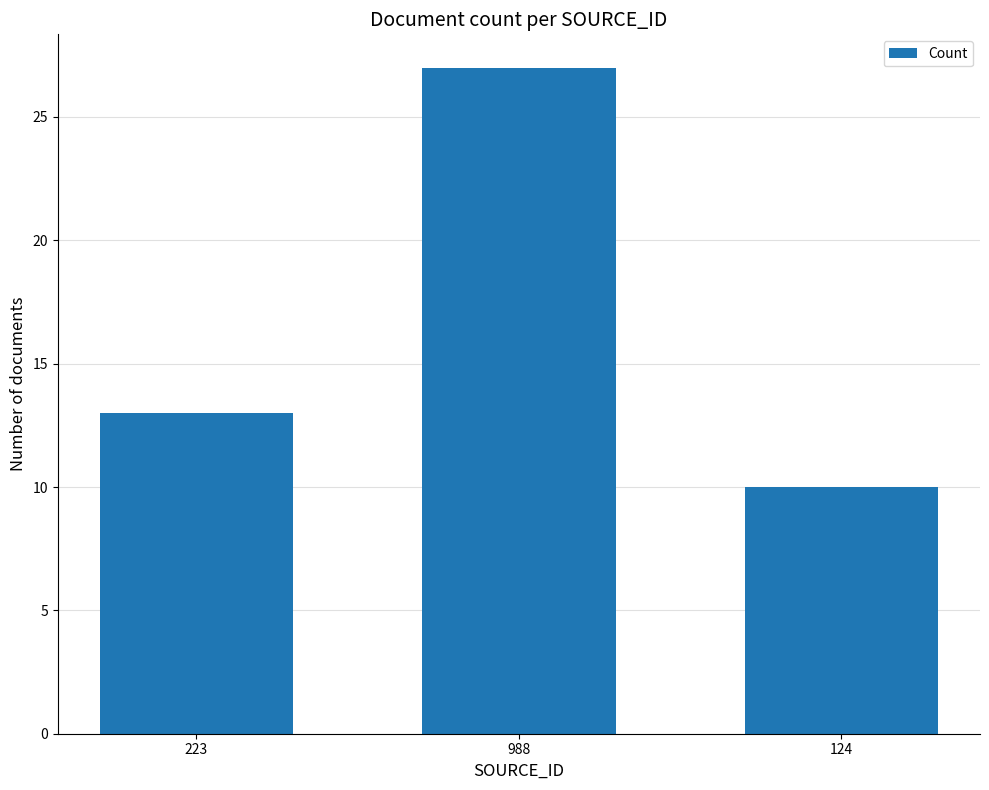

Reading right to left, list all the values displayed in this chart.

124=10	988=27	223=13